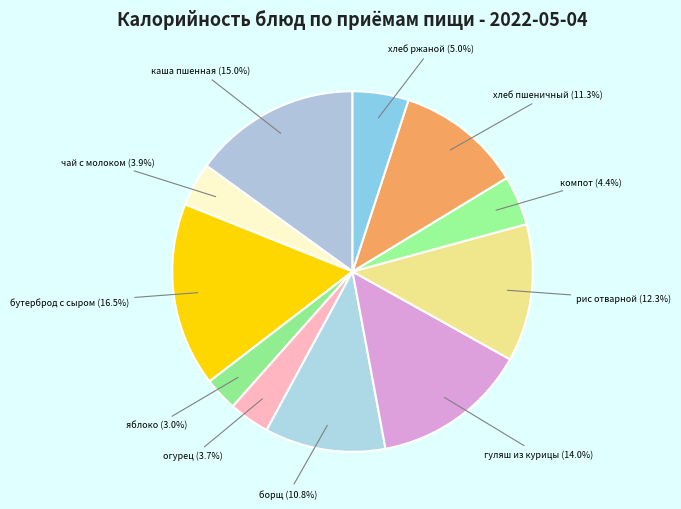

What is the largest slice in the pie chart?

бутерброд с сыром